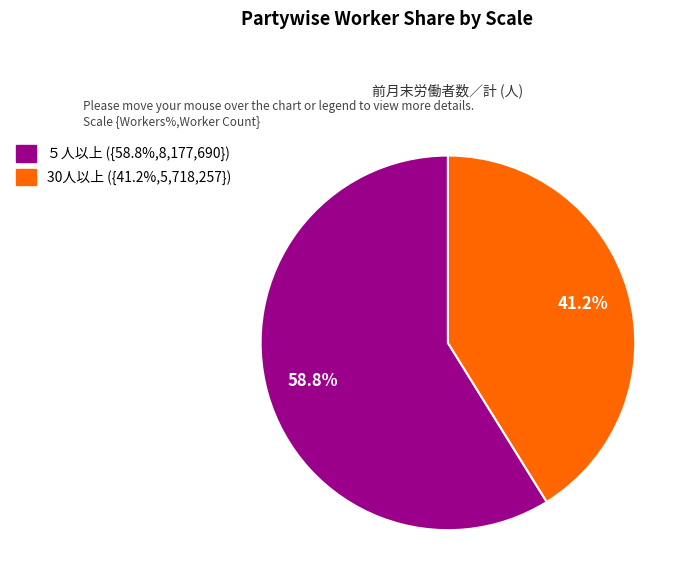

To the nearest percent, what is the average slice percentage?

50%